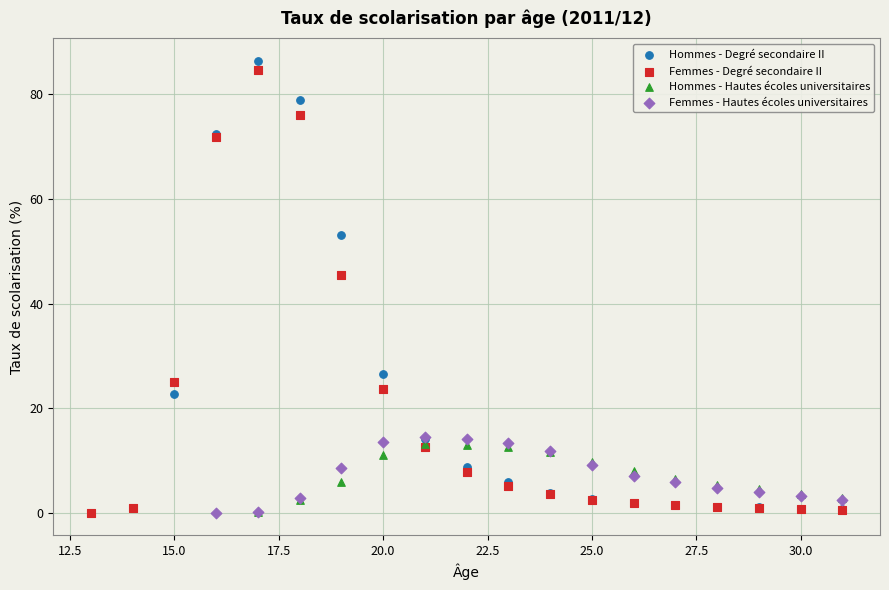

Which series has the widest spread of Y values?

Hommes - Degré secondaire II